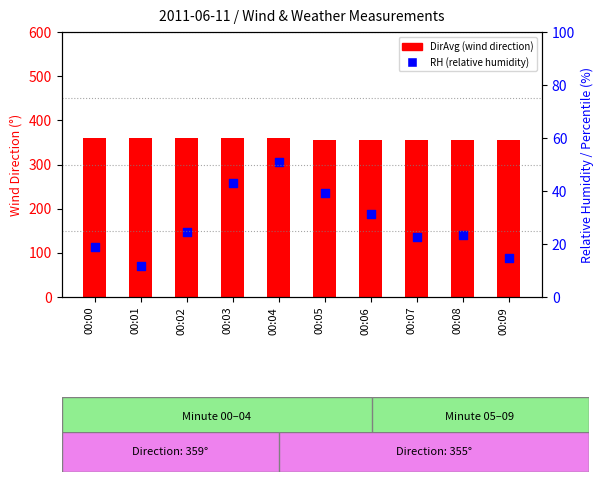

At how many categories does at least one series exceed 290?

10